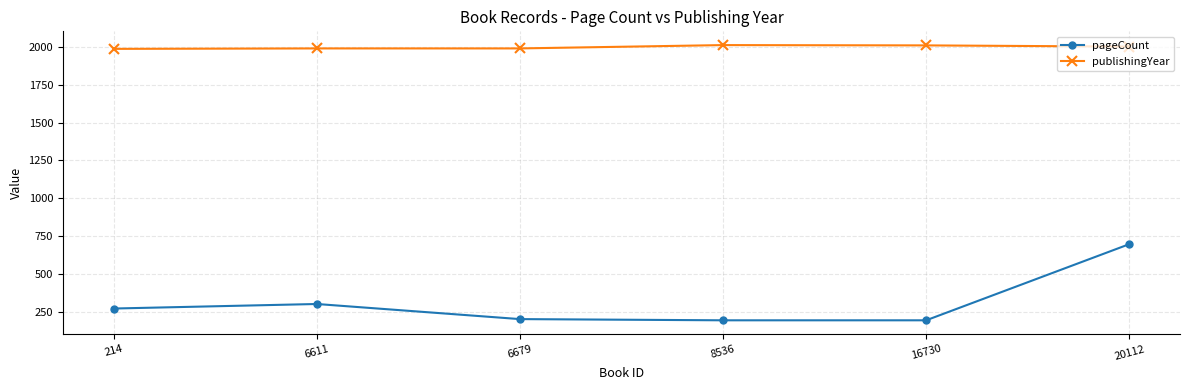

List the series in order of their overall mean, lowest first.

pageCount, publishingYear